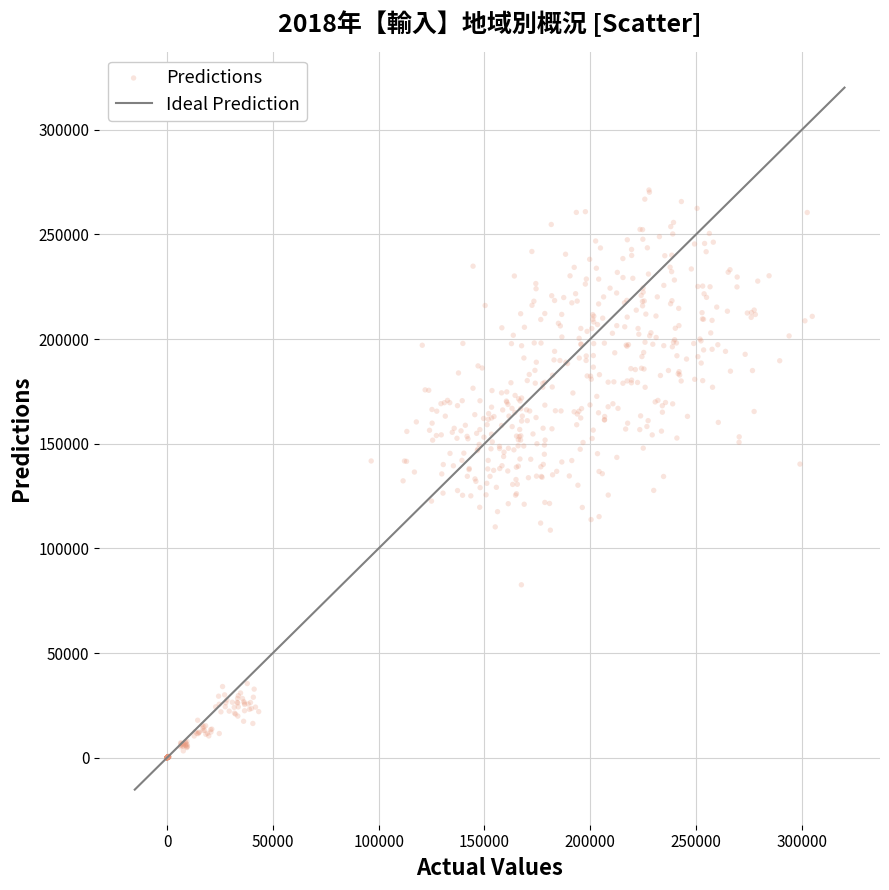

What is the range of Y values (max minus min)?

271238.3